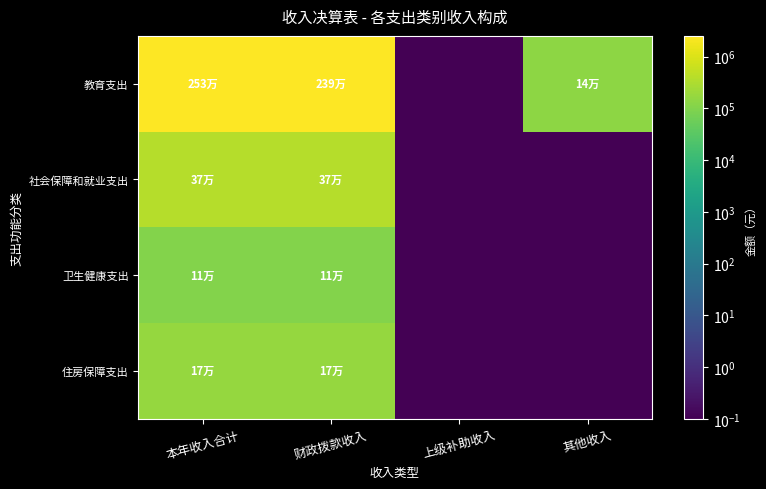

Rank the series by their maximum value, from highest to lowest.

教育支出, 社会保障和就业支出, 住房保障支出, 卫生健康支出